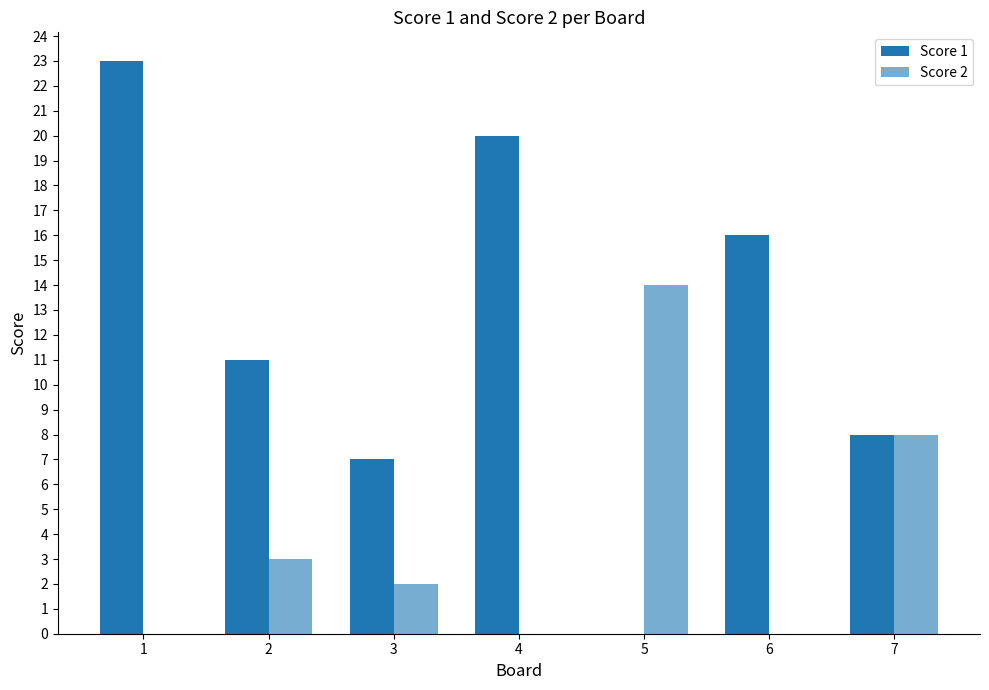

List the labels in order of Score 1 value, smallest first.

5, 3, 7, 2, 6, 4, 1